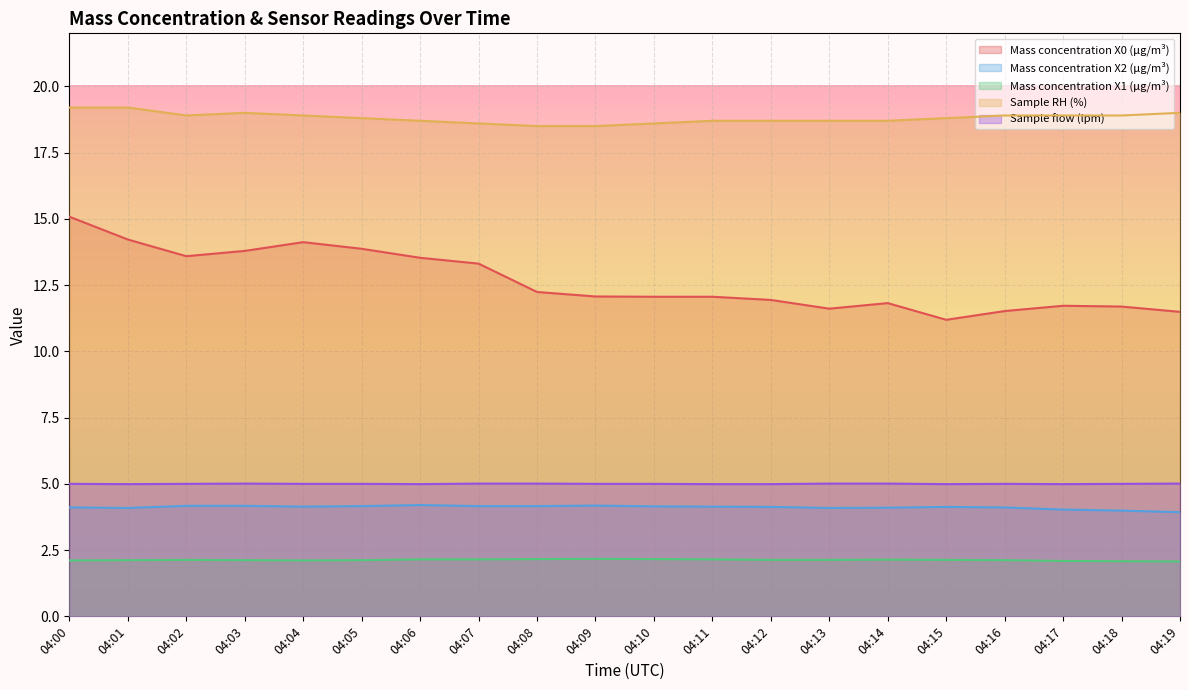

What value does the Sample flow (lpm) series have at 04:07?

5.0